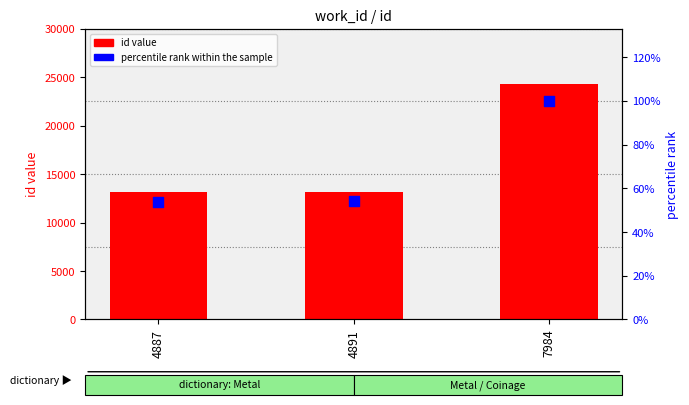

At which category is the sum across all series the highest?

7984